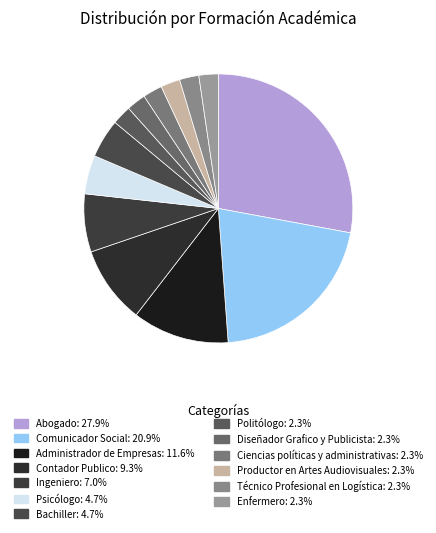

Is there a majority slice in this chart?

No